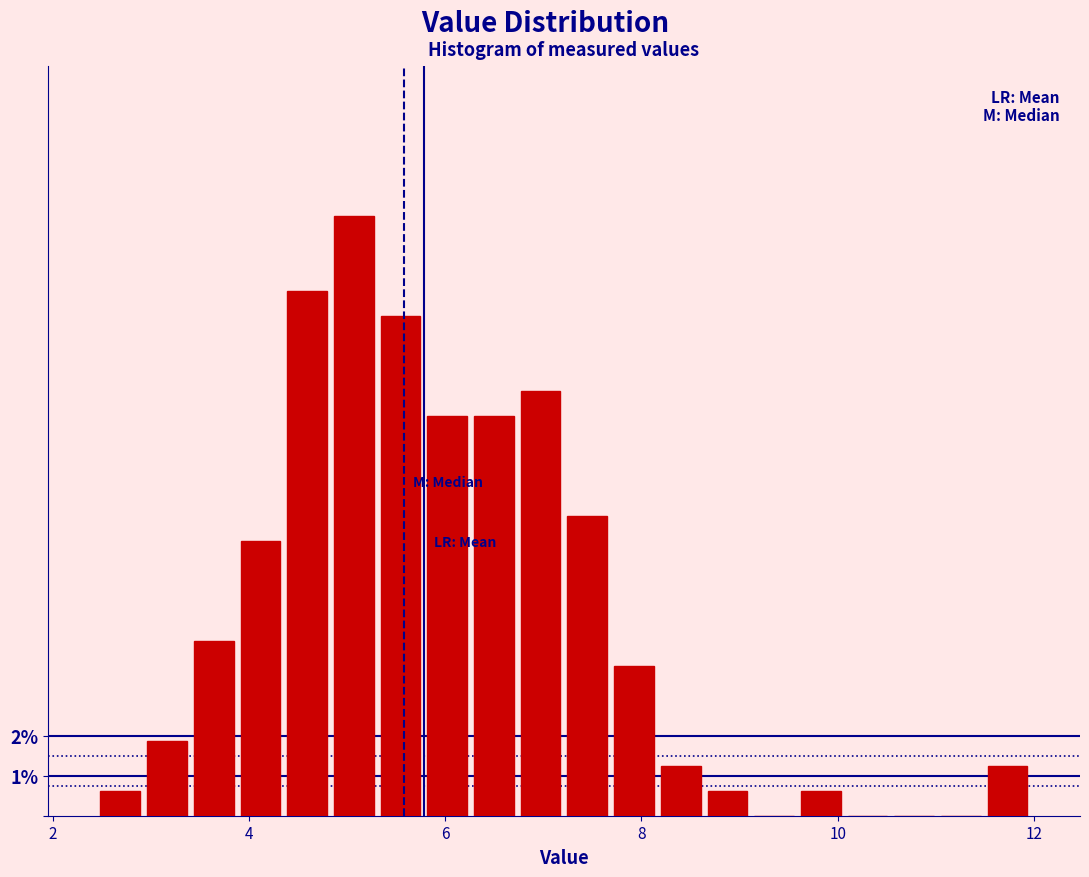

Read against the x-axis, roughly where is the centre of the tallest bar?

5.0